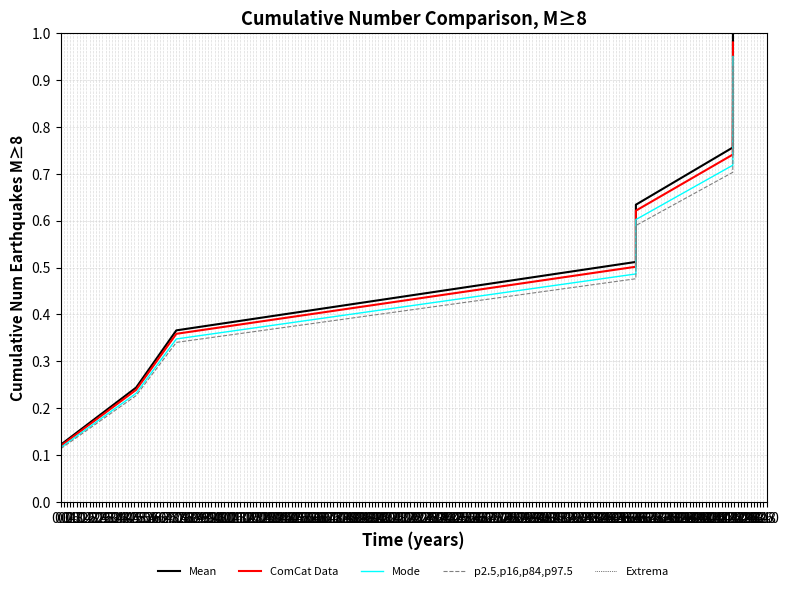

Does the chart have visible grid lines?

Yes